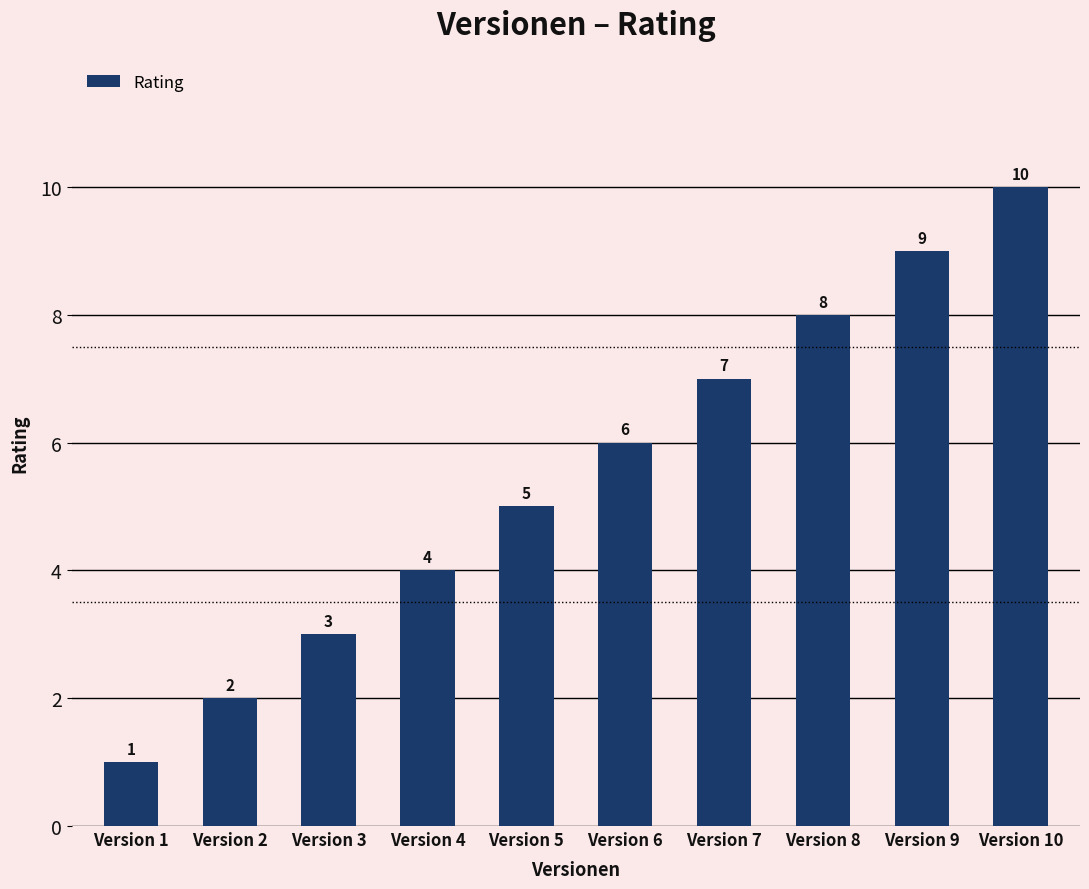

True or false: the data shows 5 at Version 10.

False